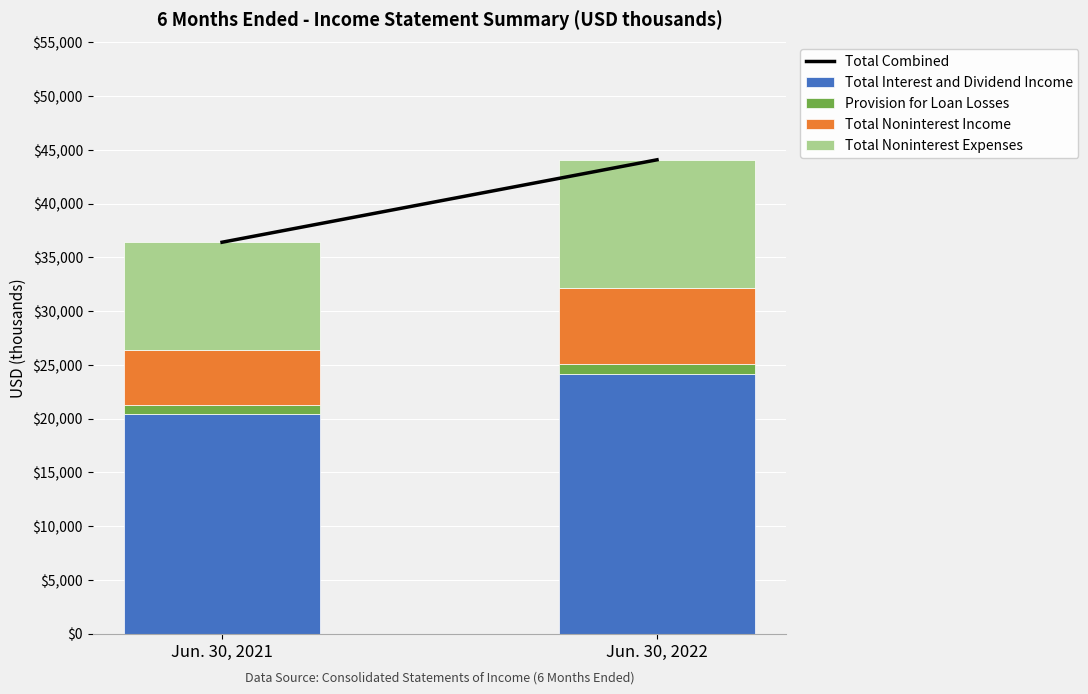

Does the chart contain any negative values?

No